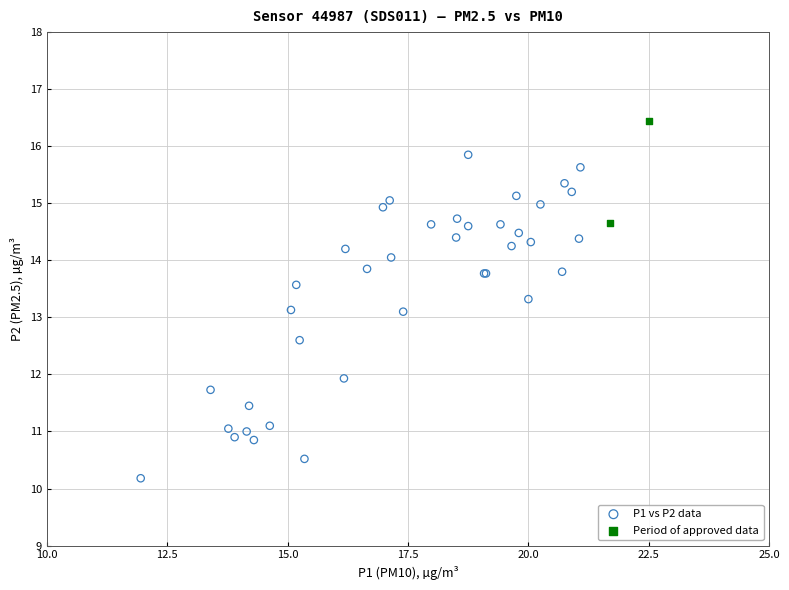

What are all the series names shown in the legend?

P1 vs P2 data, Period of approved data